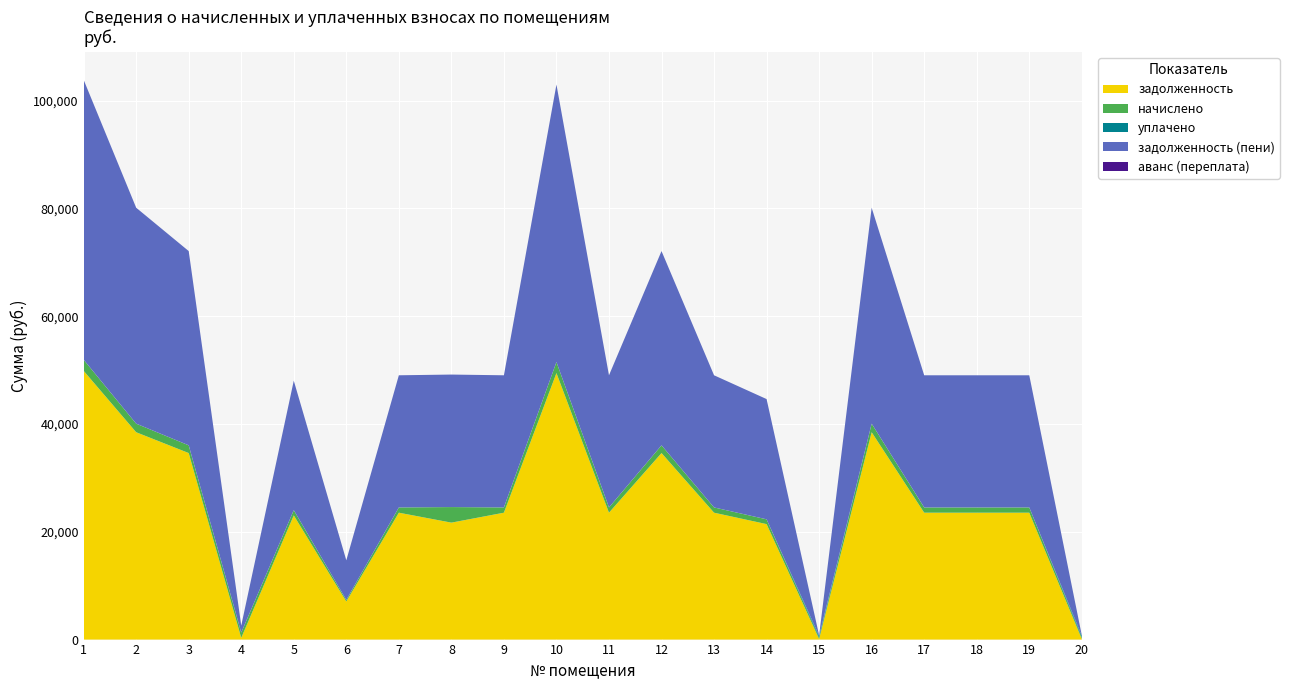

Reading right to left, extract all data points from this chart.

задолженность: 20=97.6	19=23544.0	18=23544.0	17=23544.0	16=38470.9	15=97.5	14=21425.2	13=23544.0	12=34609.8	11=23544.0	10=49442.4	9=23544.0	8=21698.7	7=23544.0	6=7063.2	5=23044.0	4=325.0	3=34609.8	2=38470.9	1=49866.1
начислено: 20=292.5	19=975.0	18=975.0	17=975.0	16=1593.2	15=292.5	14=887.2	13=975.0	12=1433.2	11=975.0	10=2047.5	9=975.0	8=2888.0	7=975.0	6=292.5	5=975.0	4=975.0	3=1433.2	2=1593.2	1=2065.1
уплачено: 20=293.1	19=0.0	18=0.0	17=0.0	16=0.0	15=293.0	14=0.0	13=0.0	12=0.0	11=0.0	10=0.0	9=0.0	8=0.0	7=0.0	6=0.0	5=0.0	4=0.0	3=0.0	2=0.0	1=0.0
задолженность (пени): 20=97.0	19=24519.0	18=24519.0	17=24519.0	16=40064.1	15=97.0	14=22312.4	13=24519.0	12=36043.1	11=24519.0	10=51489.9	9=24519.0	8=24586.7	7=24519.0	6=7355.7	5=24019.0	4=1300.0	3=36043.1	2=40064.1	1=51931.2
аванс (переплата): 20=0.0	19=0.0	18=0.0	17=0.0	16=0.0	15=0.0	14=0.0	13=0.0	12=0.0	11=0.0	10=0.0	9=0.0	8=0.0	7=0.0	6=0.0	5=0.0	4=0.0	3=0.0	2=0.0	1=0.0